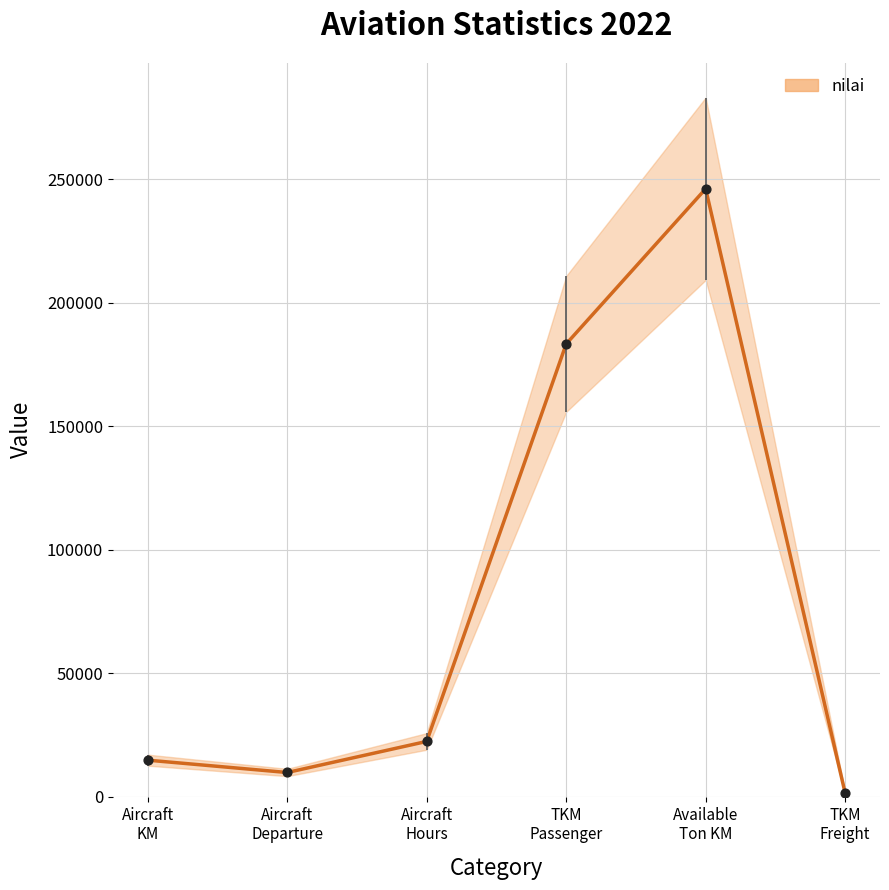

What is the change in value from TKM
Passenger to Available
Ton KM?

+62828